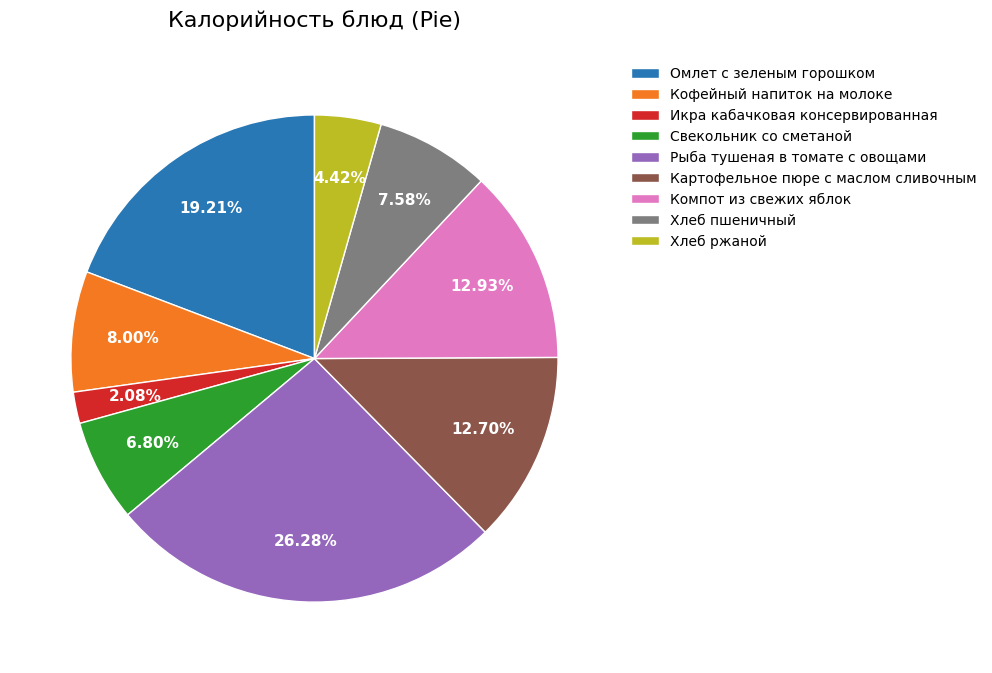

Approximately how many times larger is the value at Кофейный напиток на молоке compared to Свекольник со сметаной?

1.2